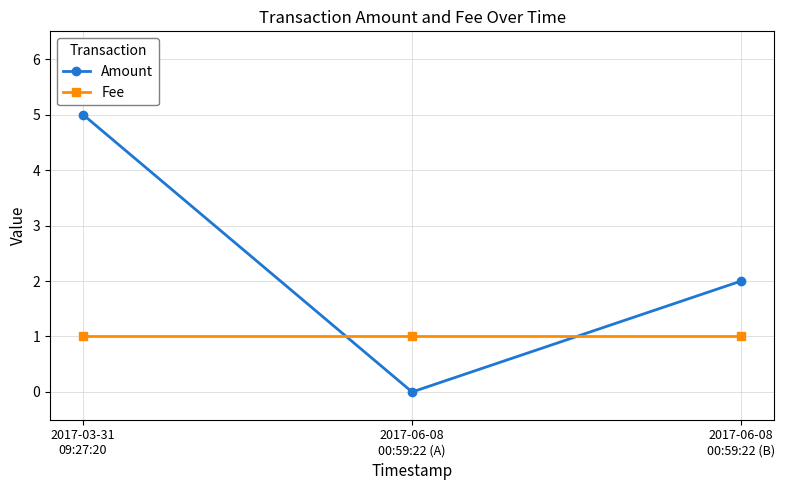

The value of Fee at 2017-03-31
09:27:20 is 1. True or false?

True